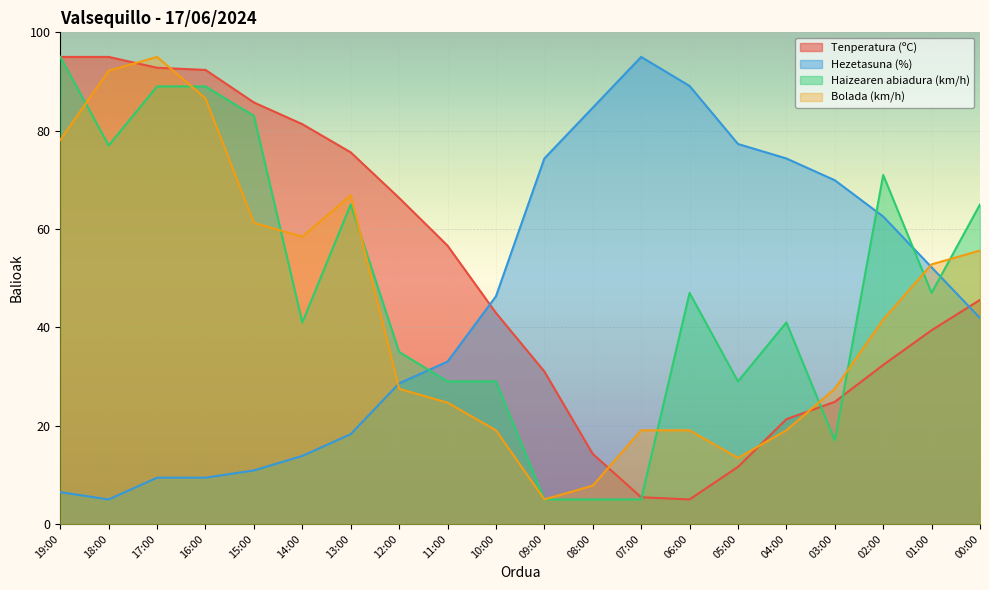

How many lines are shown in the chart?

4